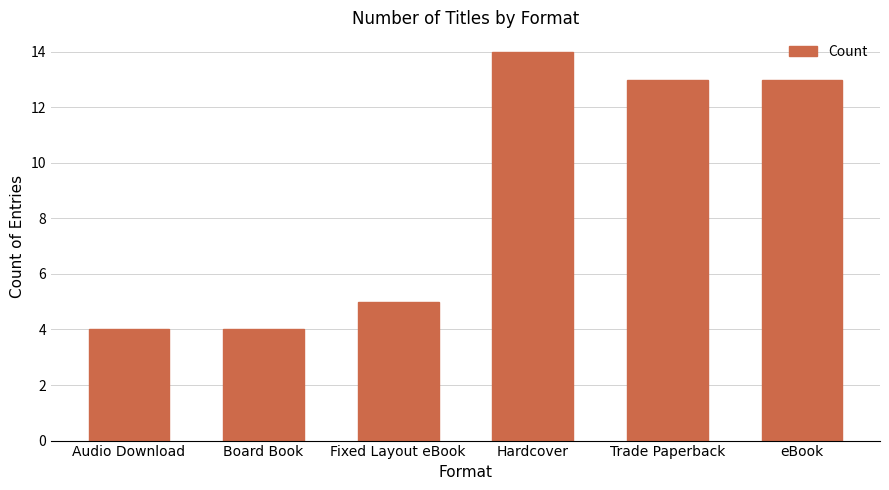

Which has a higher value, Hardcover or Audio Download?

Hardcover